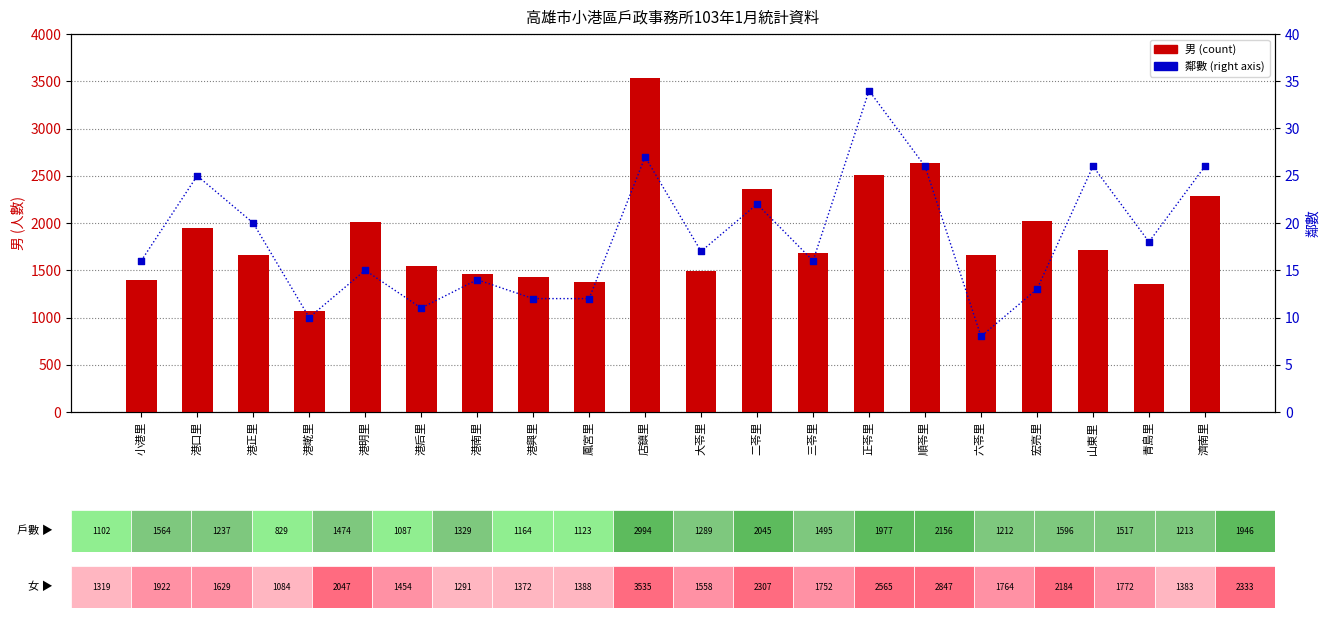

What is the total value across all series at 三苓里?

1697